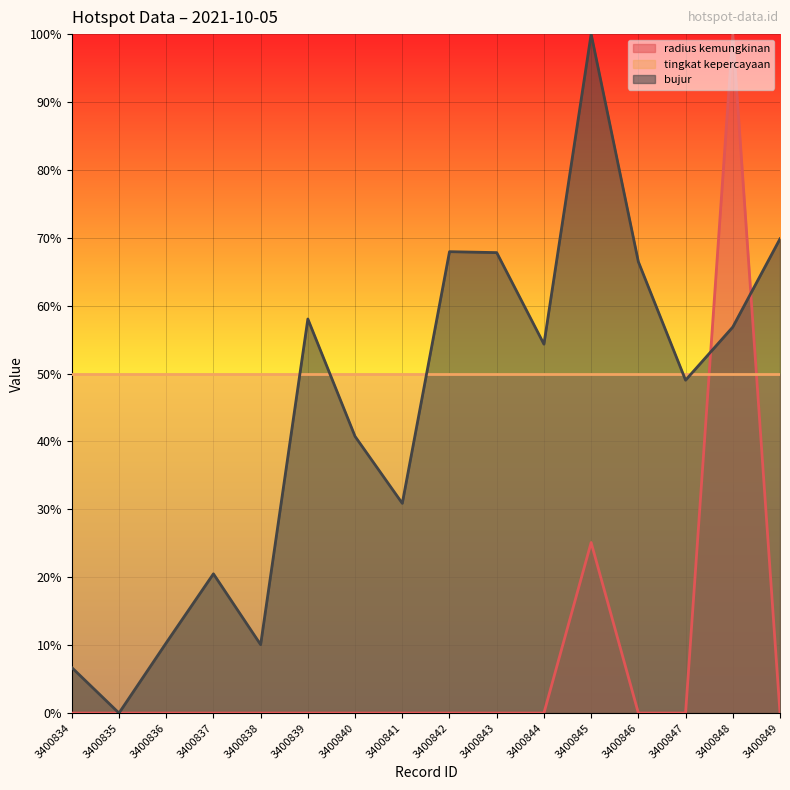

How many data points in bujur (line) are above 0?

15